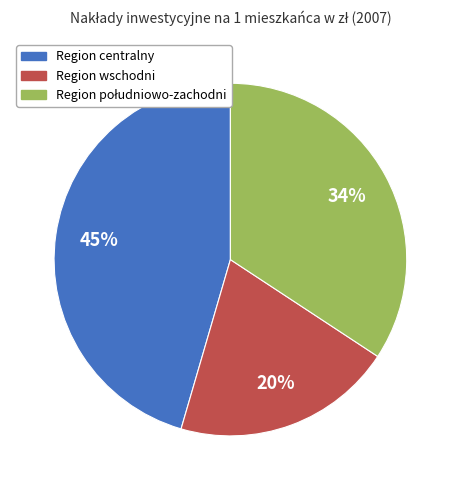

Is there any slice that represents more than half of the pie?

No